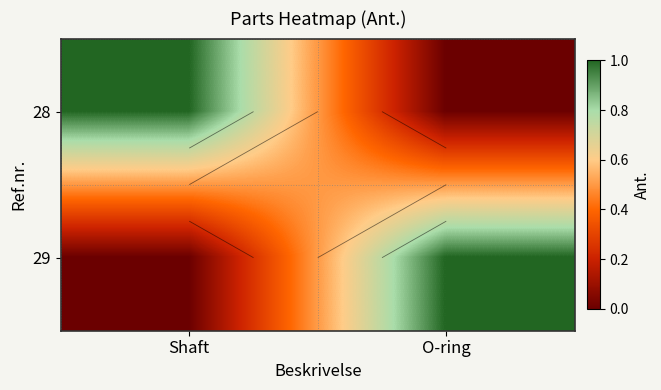

At which label does 29 reach its minimum?

Shaft